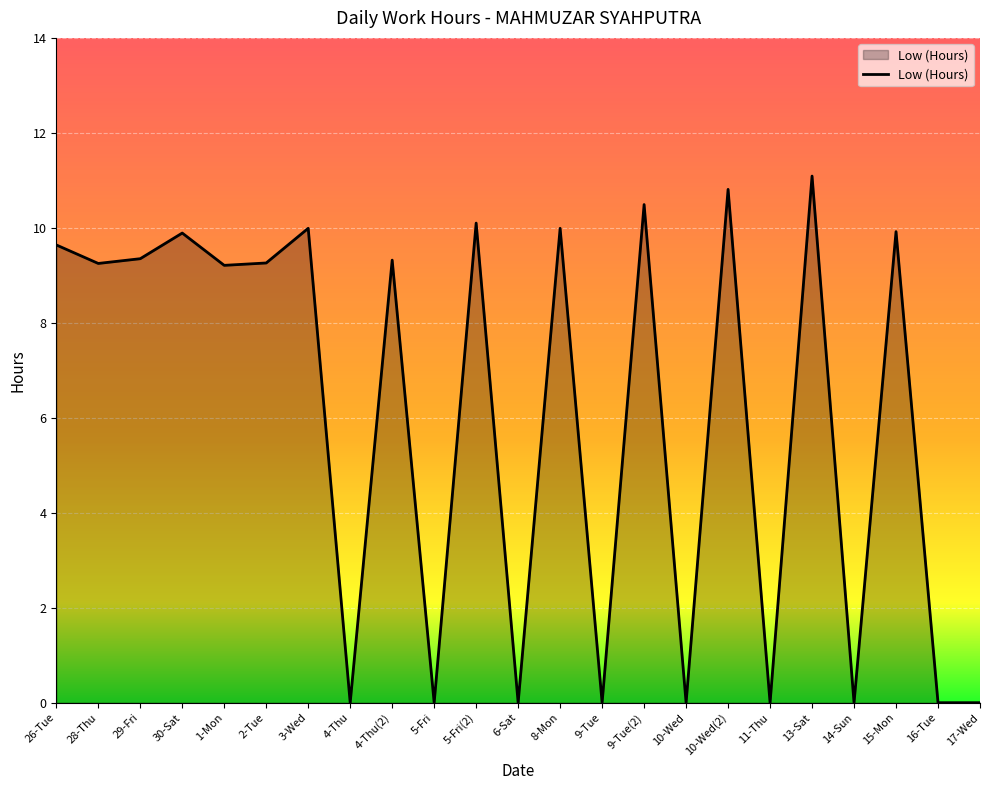

The chart shows a value of 9.2 at 1-Mon. True or false?

True